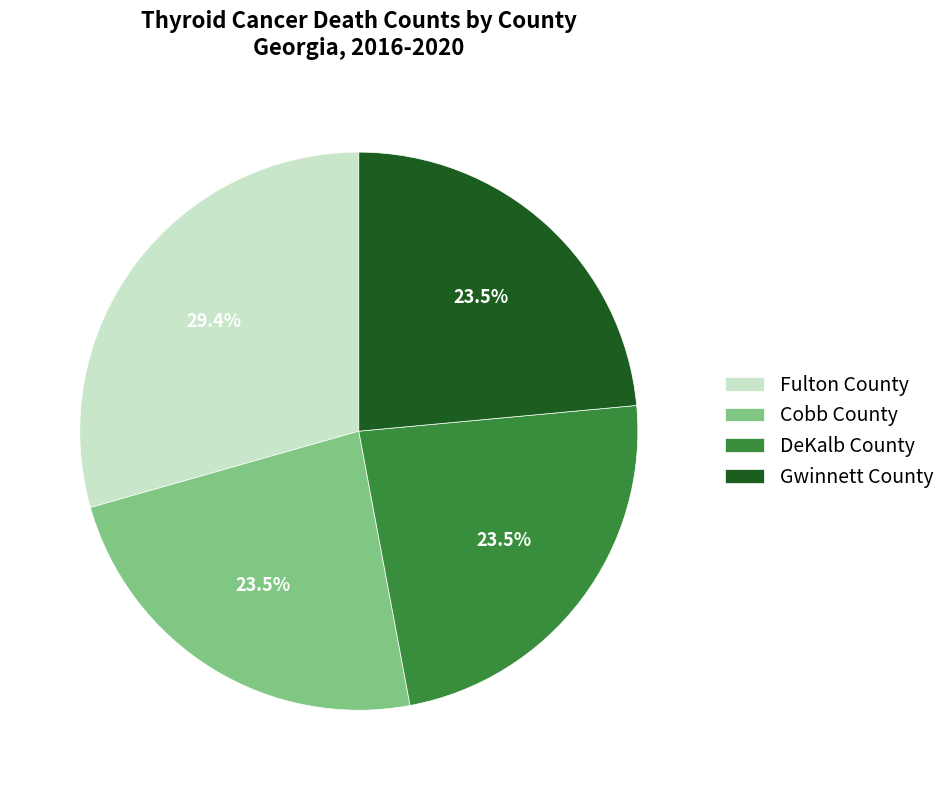

To the nearest percent, what is the average slice percentage?

25%